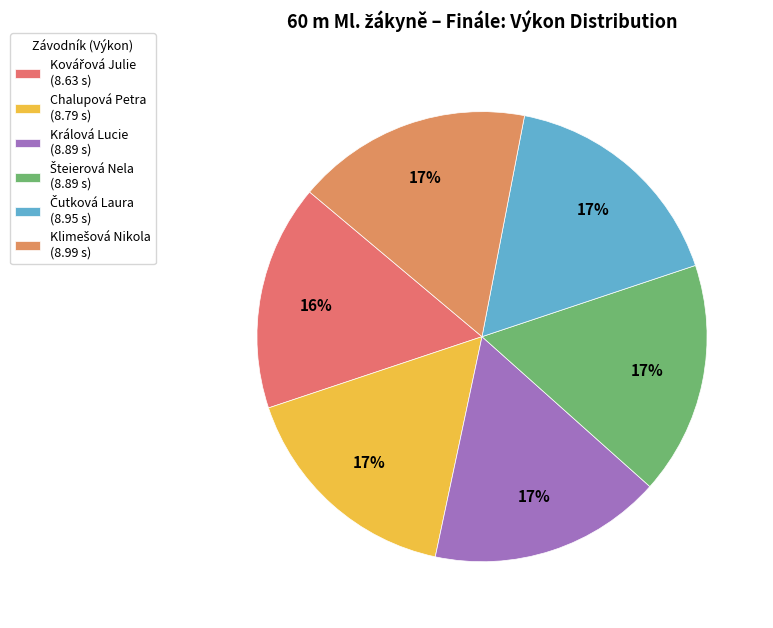

What percentage is the Kovářová Julie slice, to the nearest percent?

16%